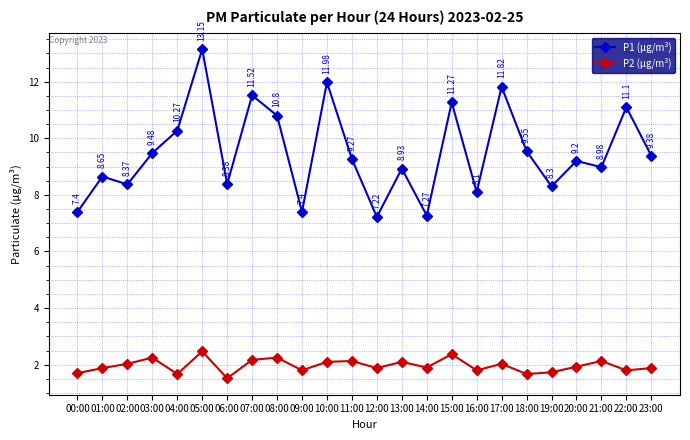

What is the sum of the P1 (μg/m³) values at 22:00 and 02:00?

19.5